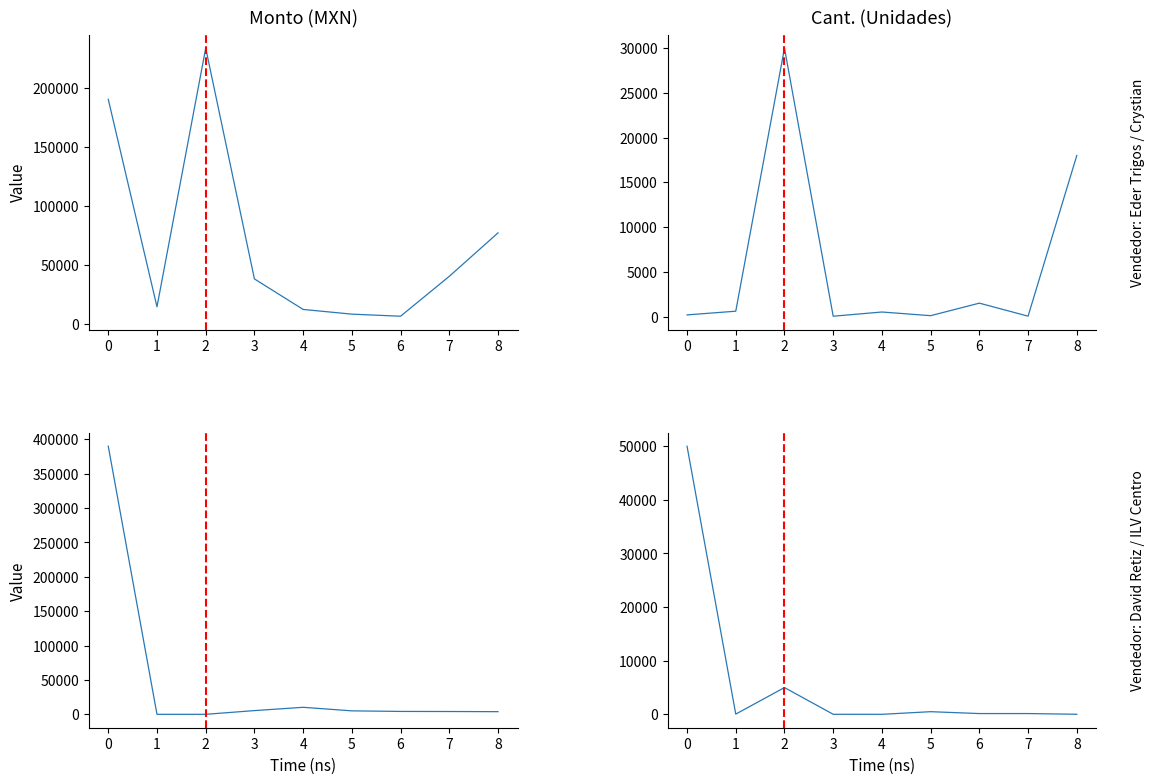

What is the value of the Cant. point at the 5th from the left?

9.0